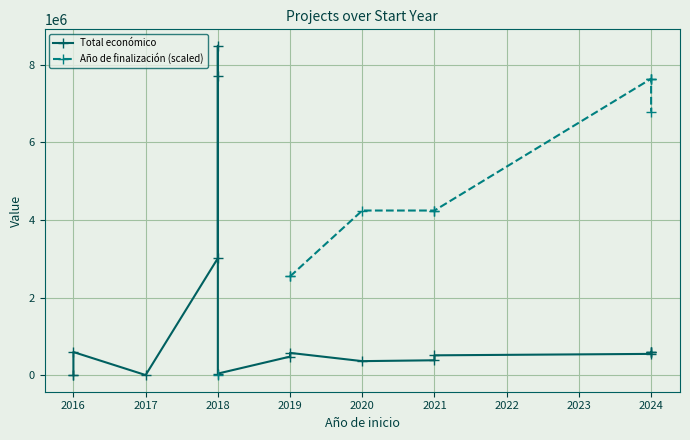

Which has a higher value, 2016 or 2019?

2016